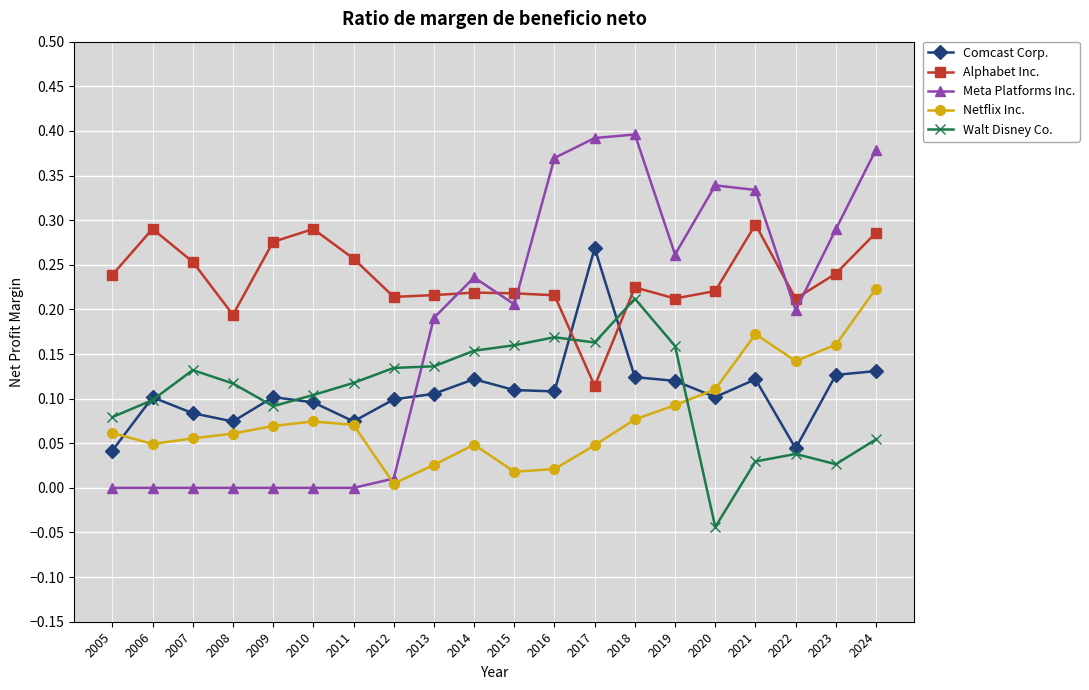

True or false: Comcast Corp. and Alphabet Inc. cross at least once.

True